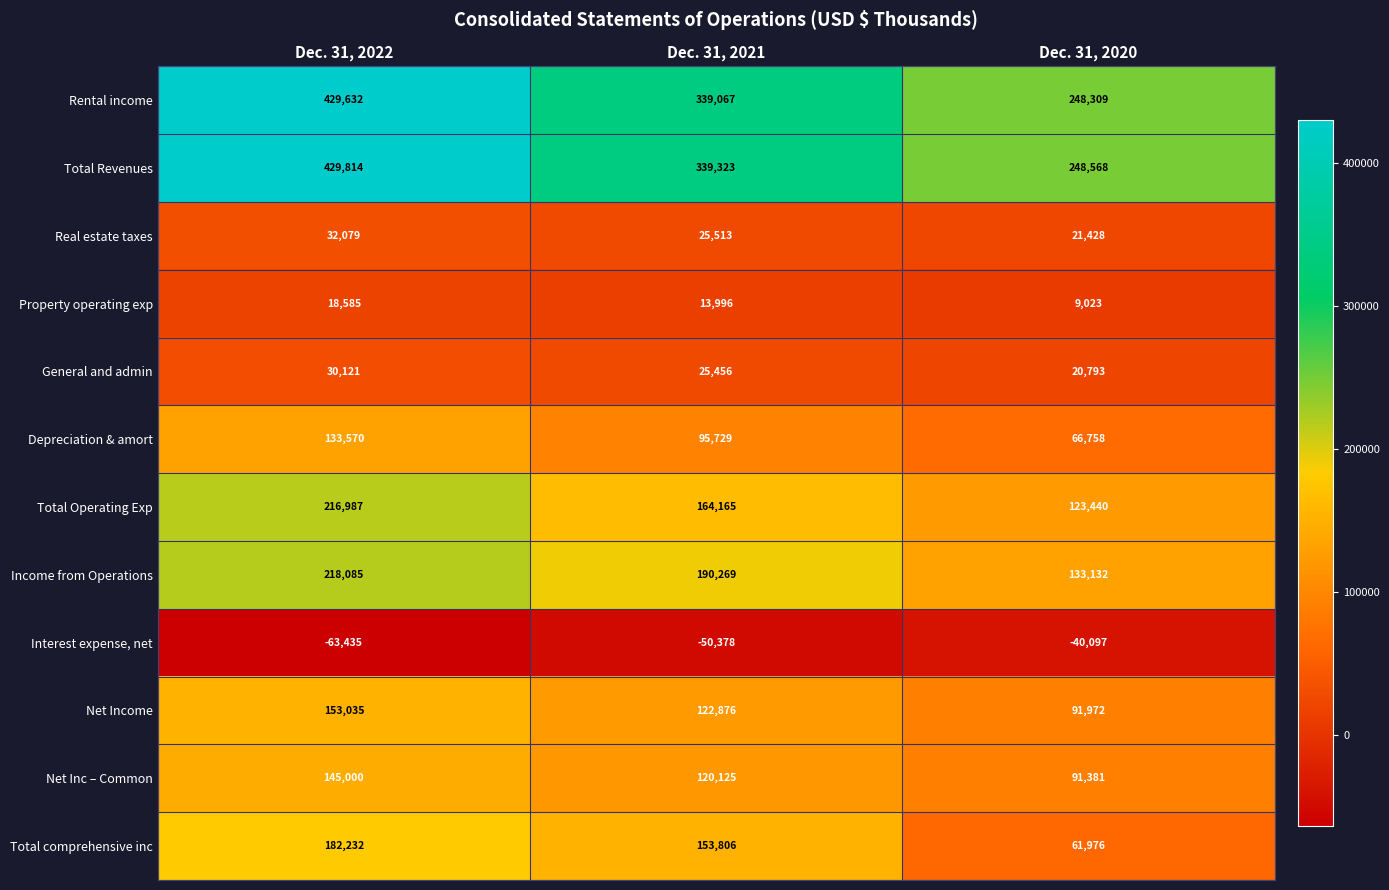

Where does the Rental income series first go above 339067?

Dec. 31, 2022